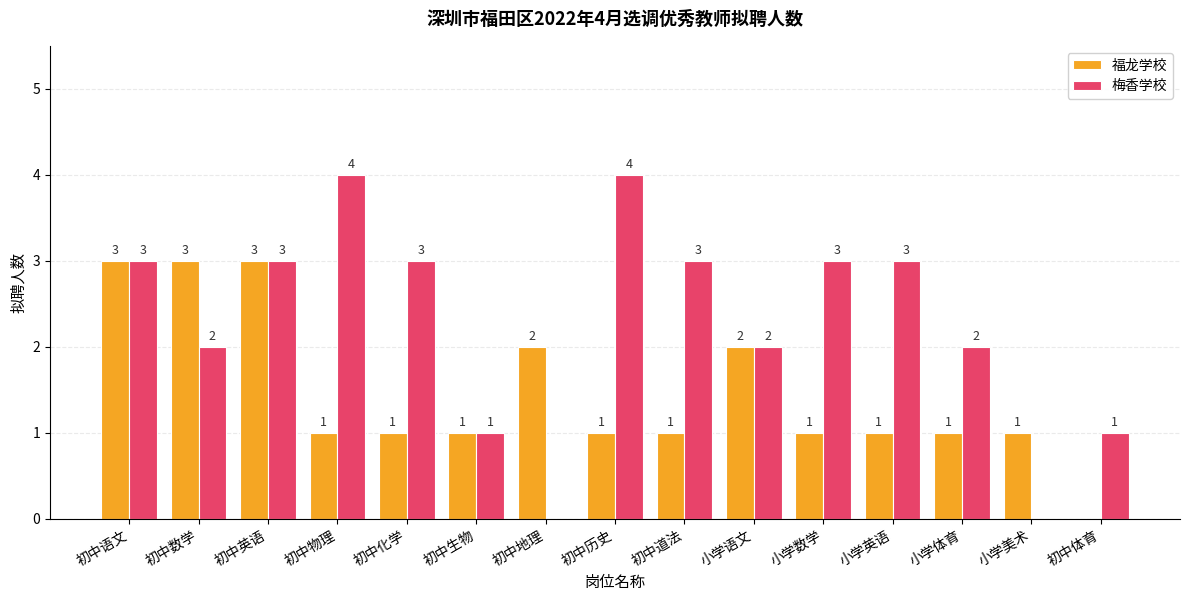

What is the total value across all series at 初中体育?

1